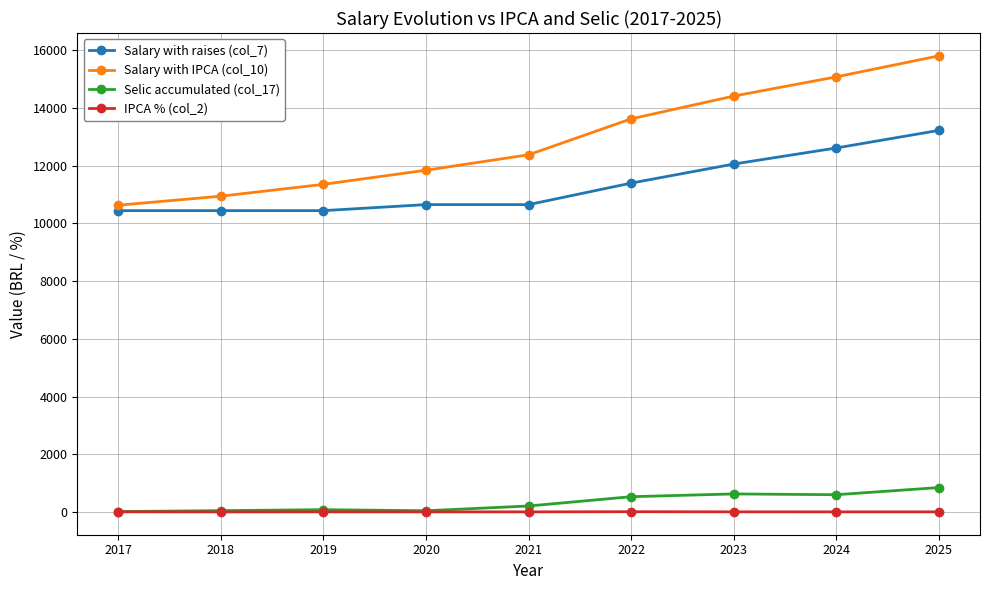

Between 2021 and 2025, which series saw the biggest shift?

Salary with IPCA (col_10)